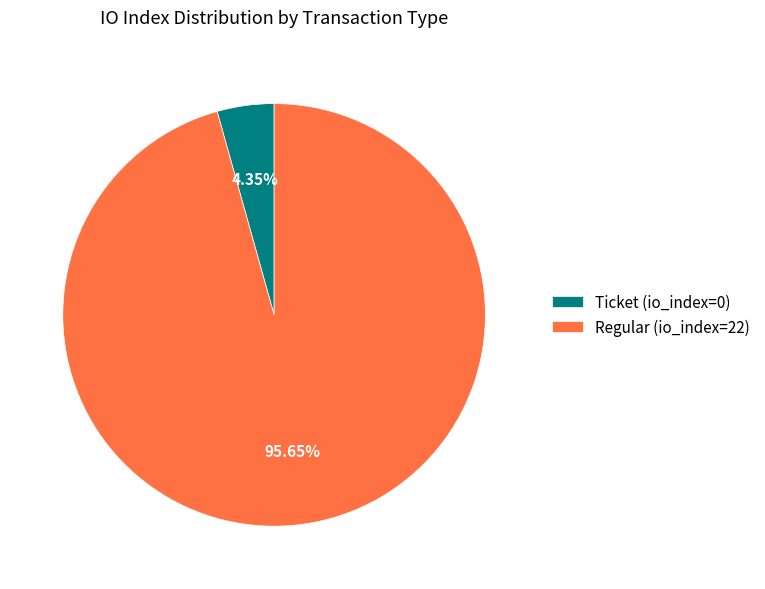

Is Ticket (io_index=0) the majority of the pie?

No